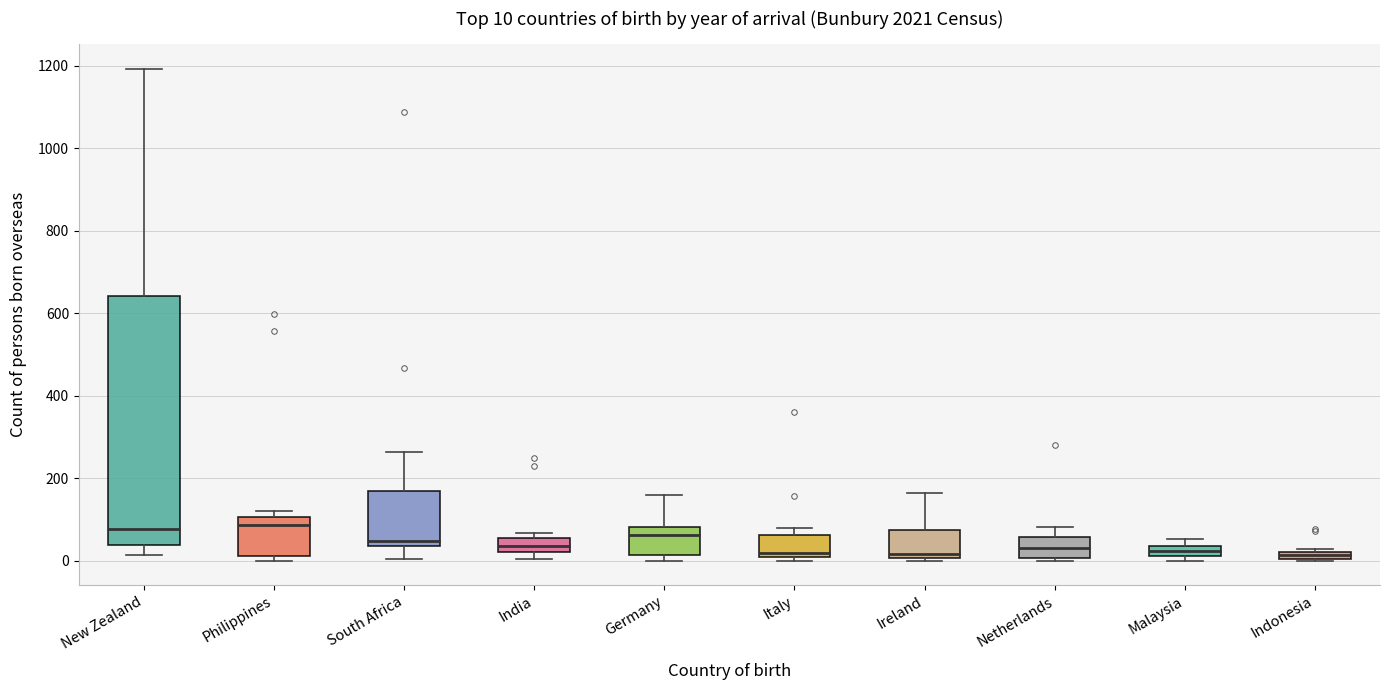

Which box is the tallest, from its lower edge to its upper edge?

New Zealand